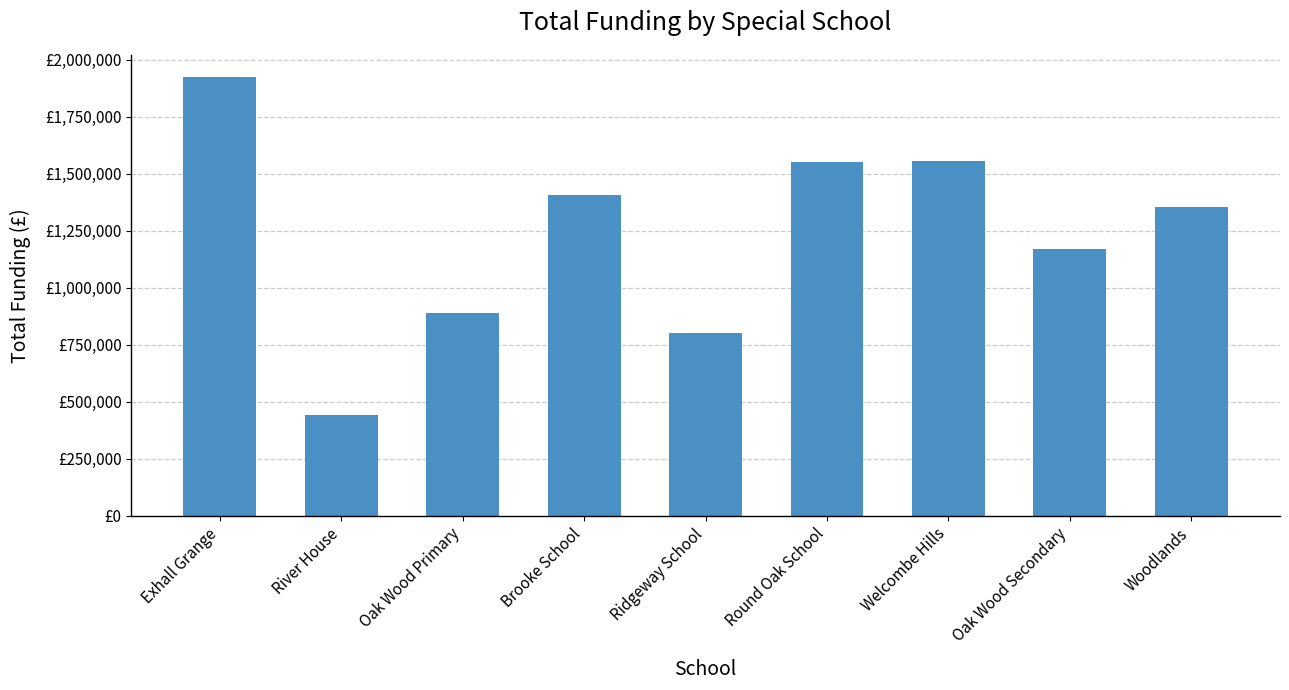

What is the sum of all values?

11087719